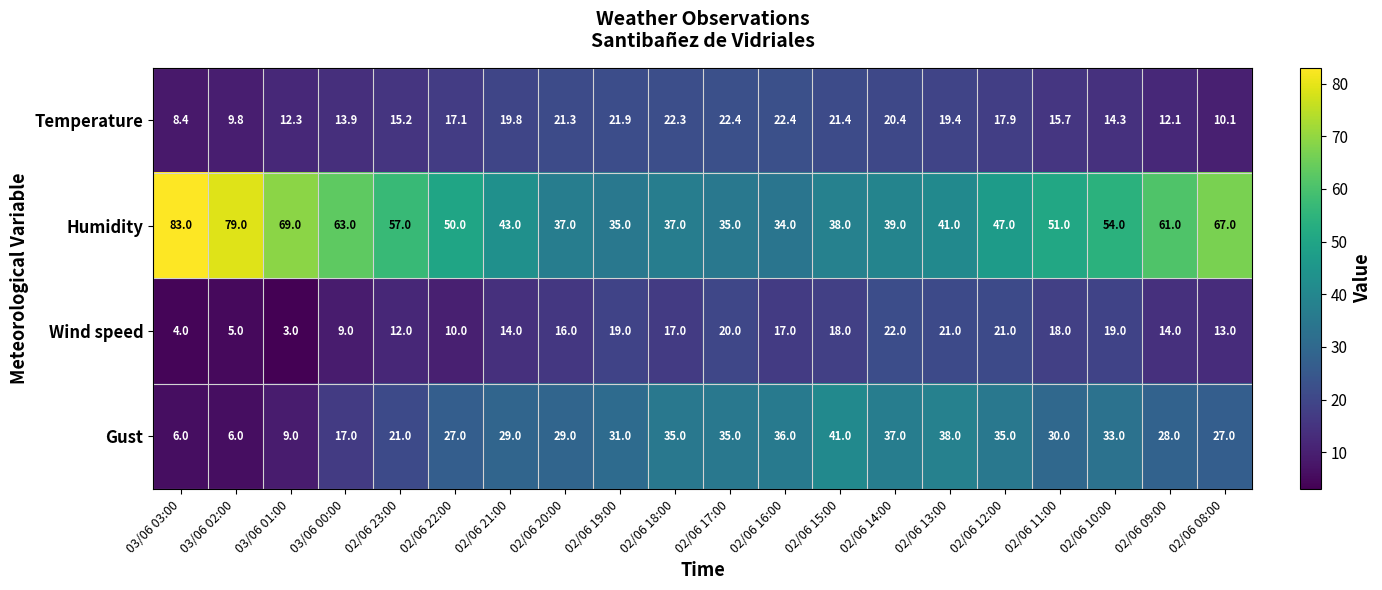

Rank the series at 02/06 12:00 from lowest to highest value.

Temperature, Wind speed, Gust, Humidity